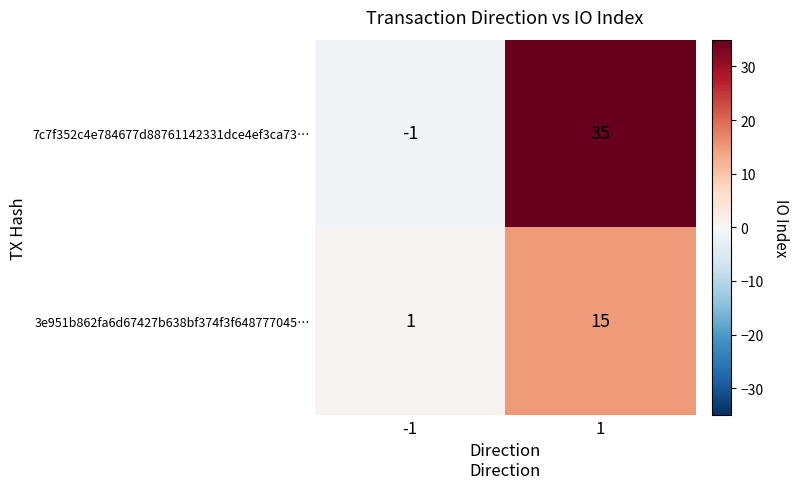

How many categories are shown in the chart?

2